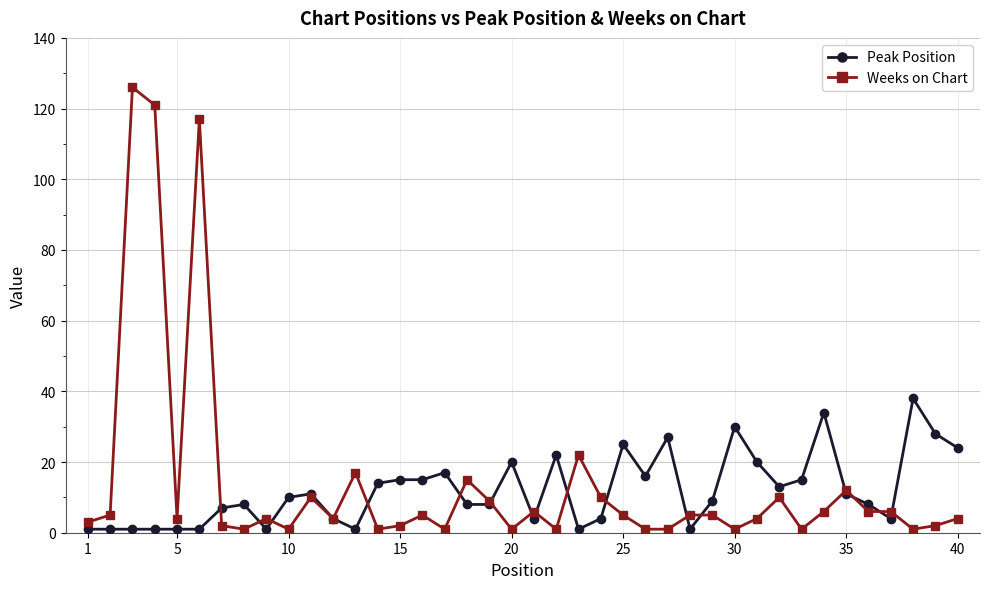

What is the maximum value for Weeks on Chart?

126